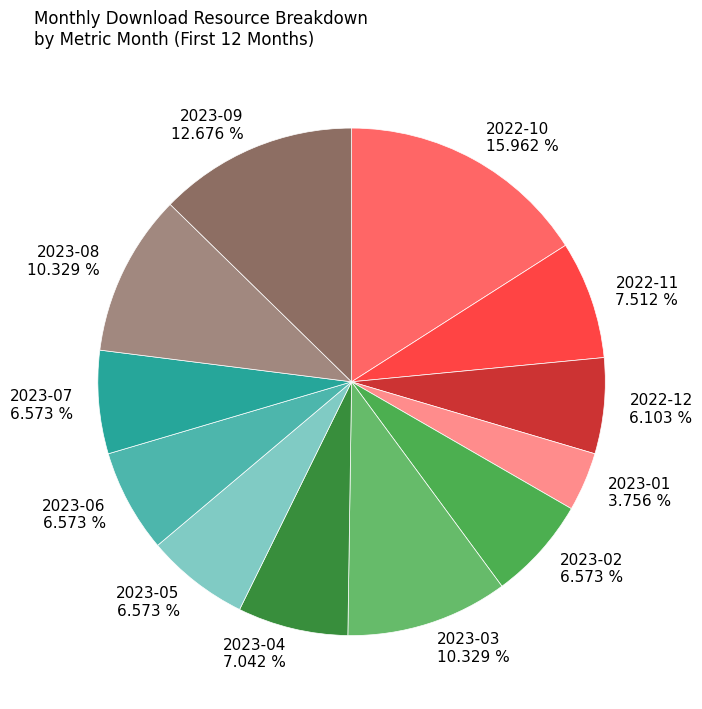

What percentage is the 2023-04 slice, to the nearest percent?

7%